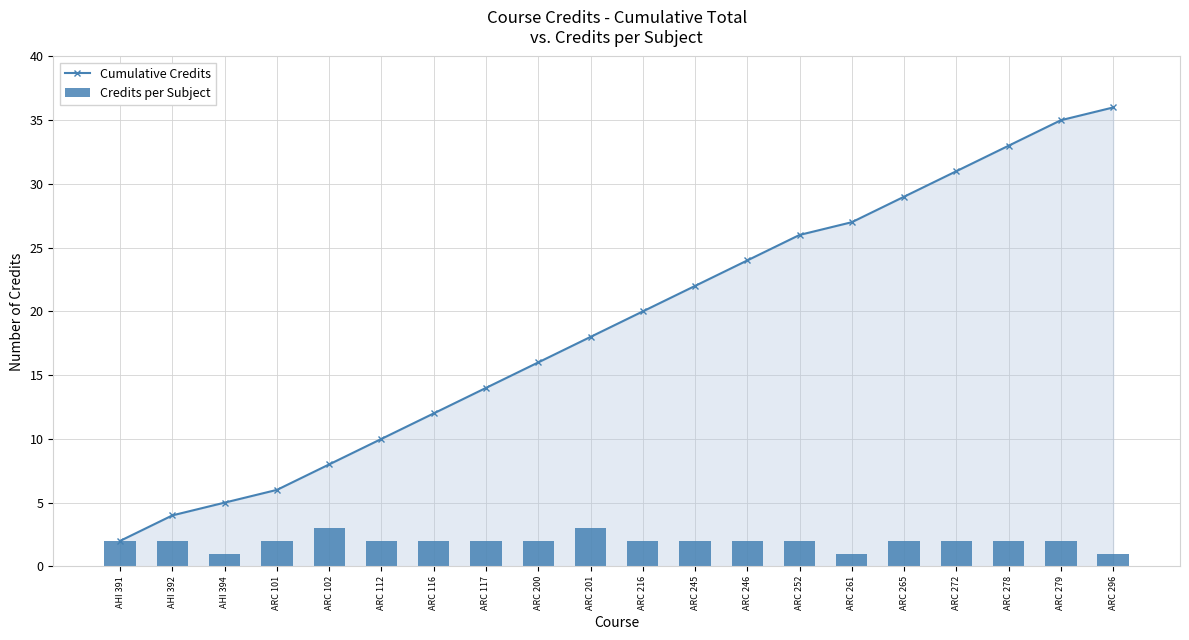

What is the difference between the Cumulative Credits values at ARC 265 and ARC 245?

7